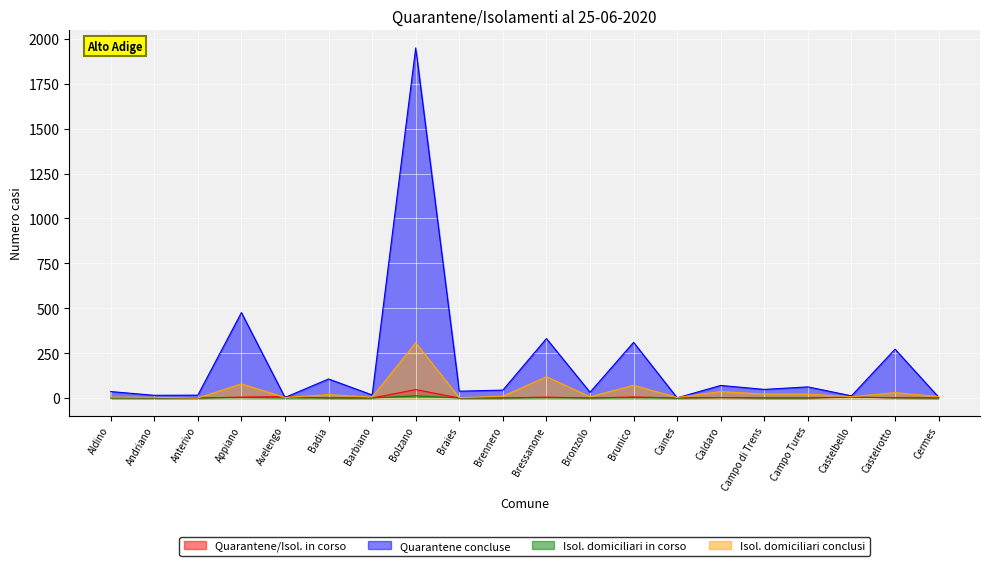

At how many categories does at least one series exceed 1681?

1